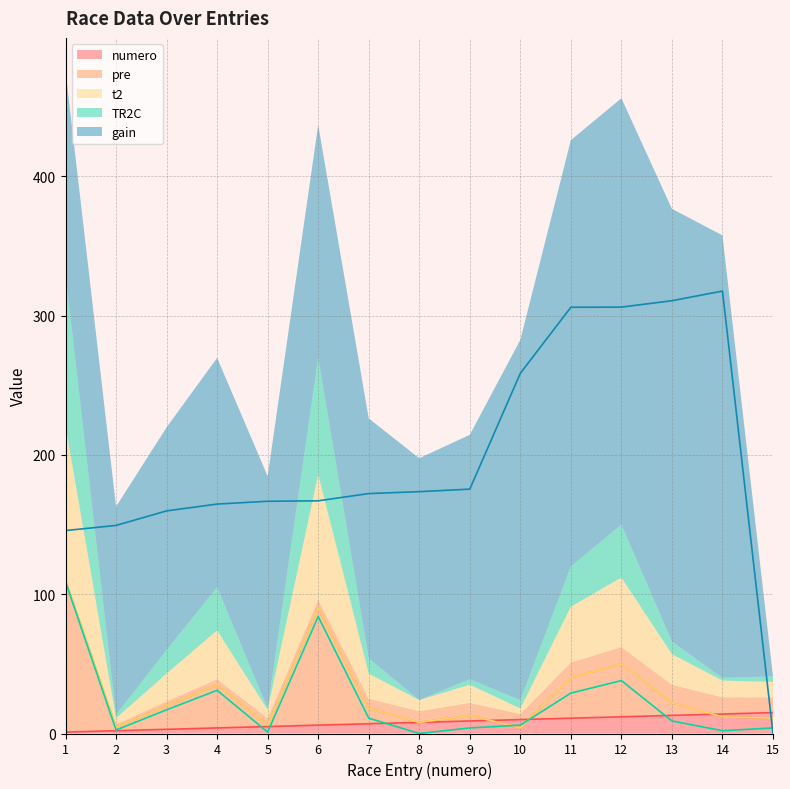

At which category is the sum across all series the highest?

1